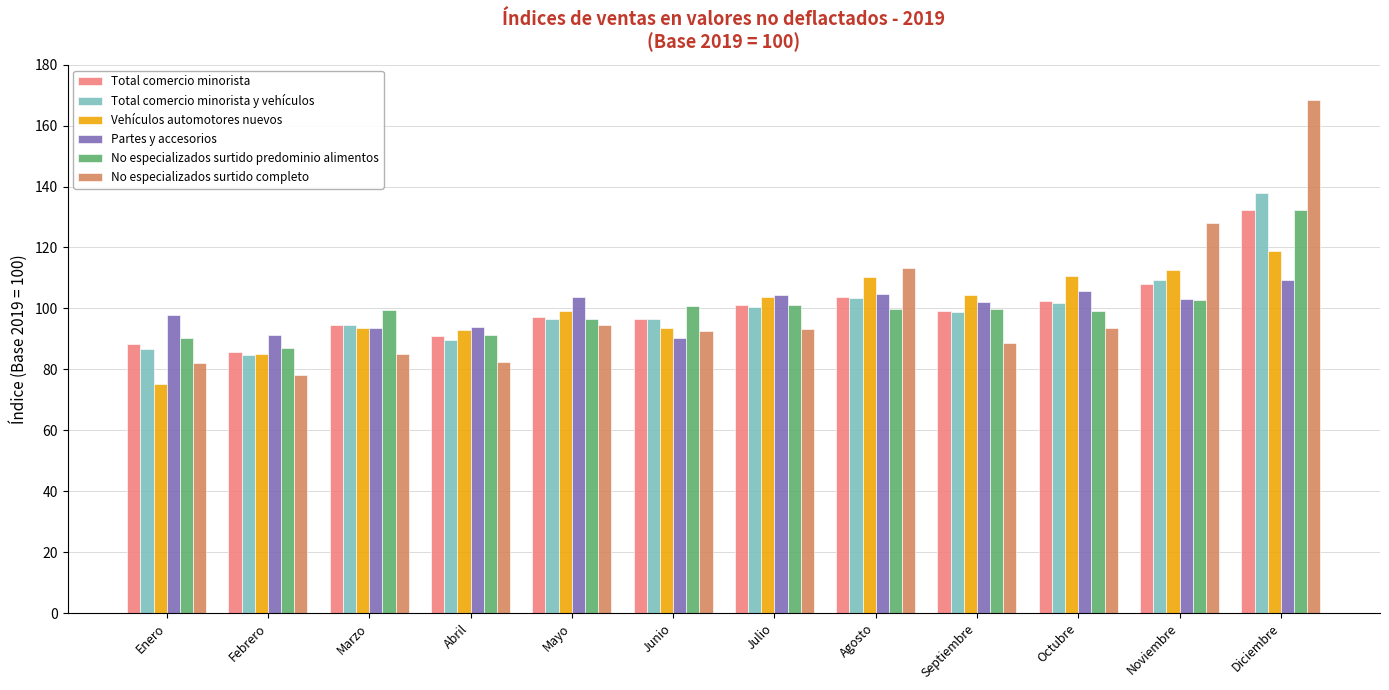

What is the greatest value displayed?

168.3